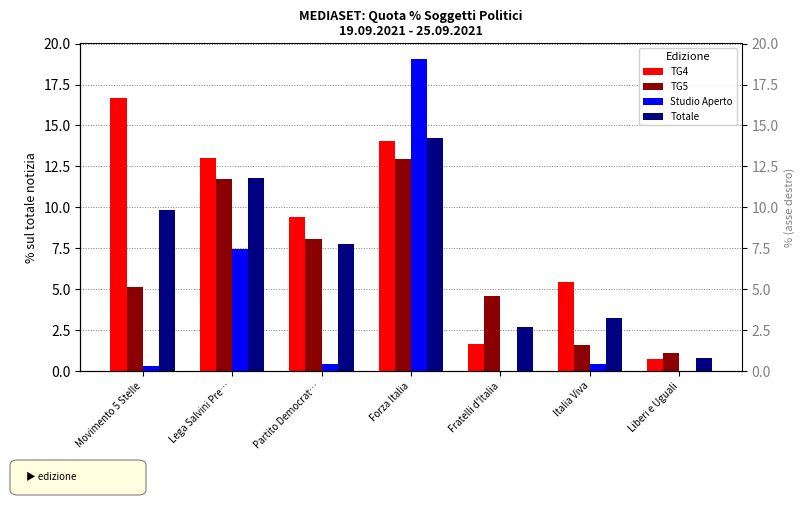

What is the label of the 2nd bar from the right?

Italia Viva